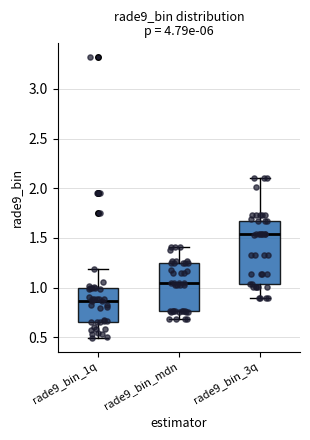

Reading left to right, read every box against the y-axis: the position of its median line, the range the box covers, and the ends of its whiskers. The values are not printed on the chart, so give them approximately, as read against the axis.

rade9_bin_1q: median 0.85, box 0.65 to 1.00, whiskers 0.50 to 1.20
rade9_bin_mdn: median 1.05, box 0.75 to 1.25, whiskers 0.70 to 1.40
rade9_bin_3q: median 1.55, box 1.05 to 1.65, whiskers 0.90 to 2.10